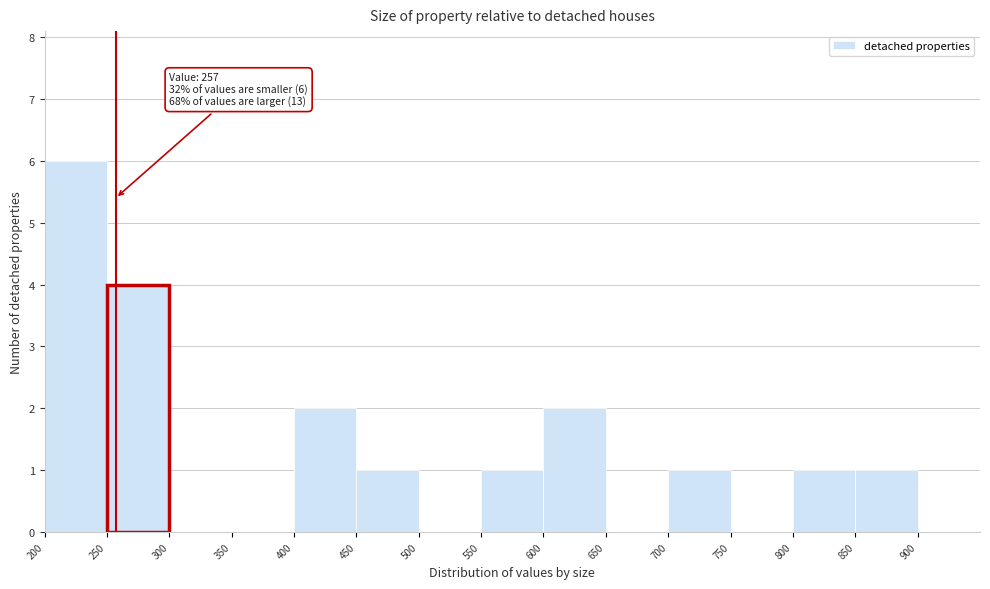

Over which range of the x-axis is the bar tallest?

200 to 250